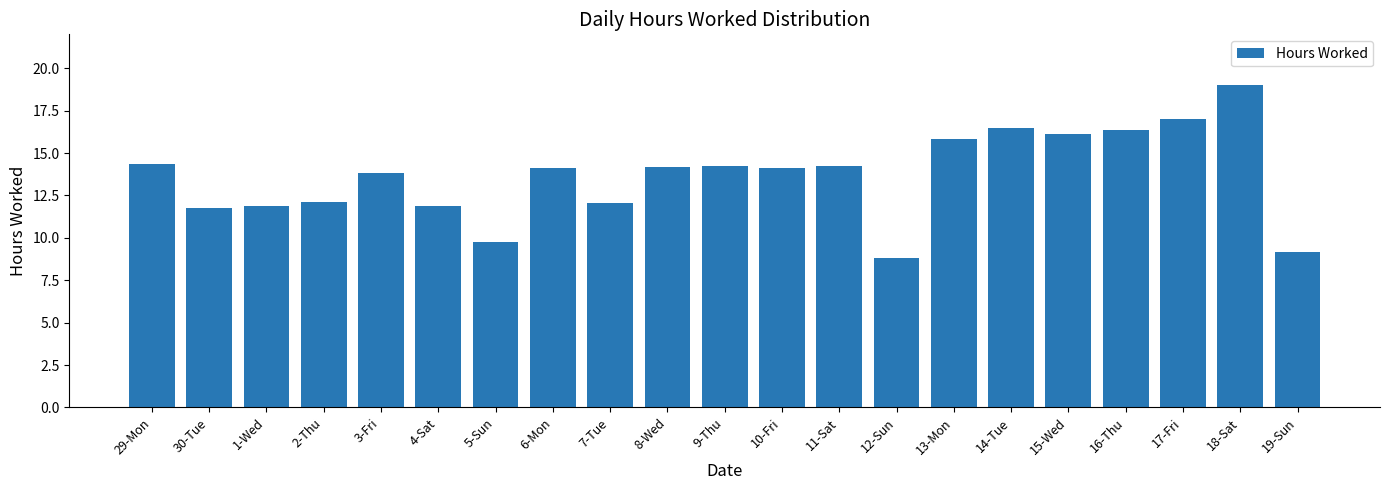

What is the maximum value shown in the chart?

19.0